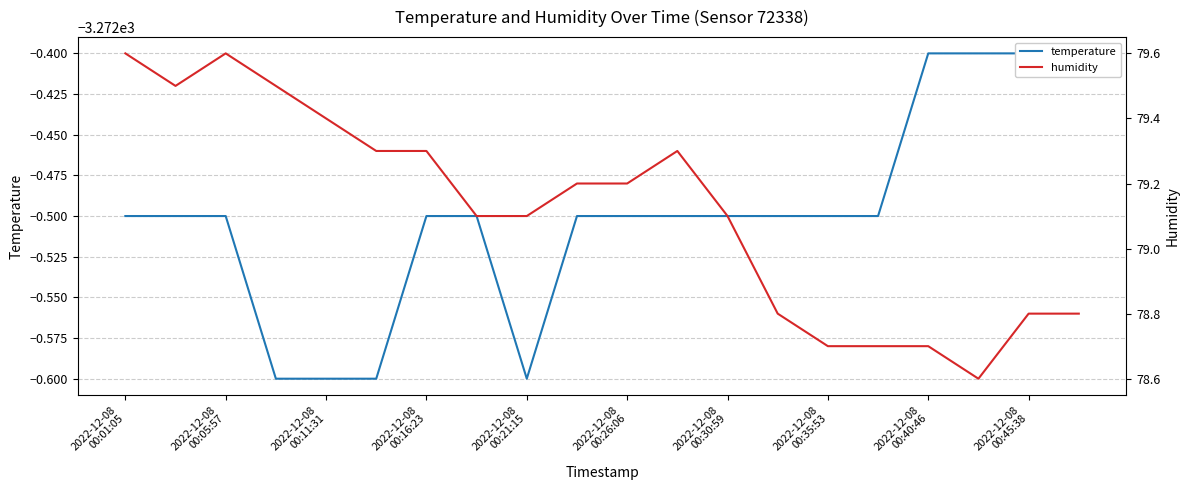

What is the approximate value of humidity at 13?

78.8